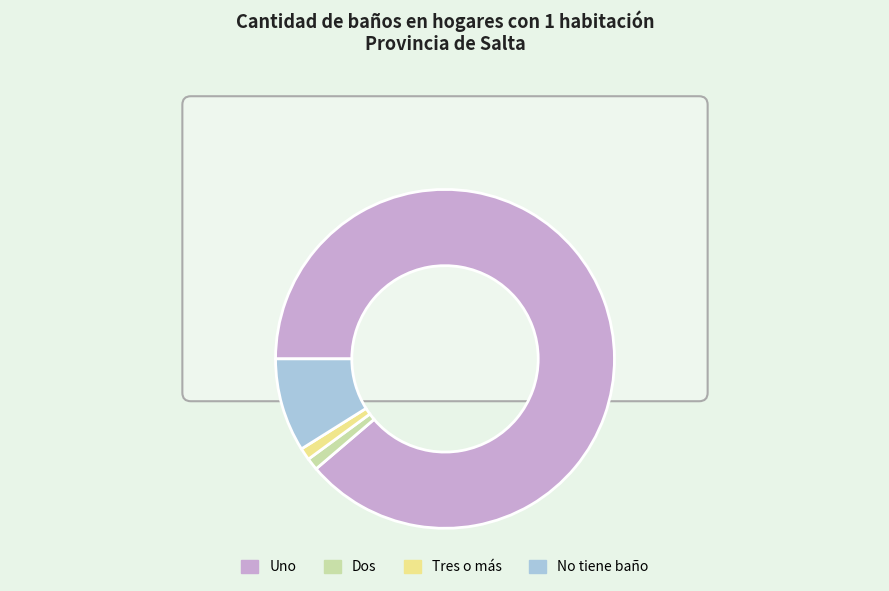

How many segments does this pie chart have?

4